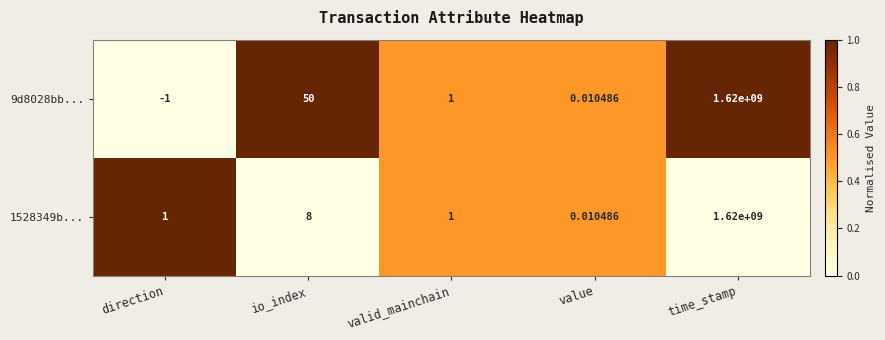

Rank the series by their average value, from highest to lowest.

9d8028bb..., 1528349b...